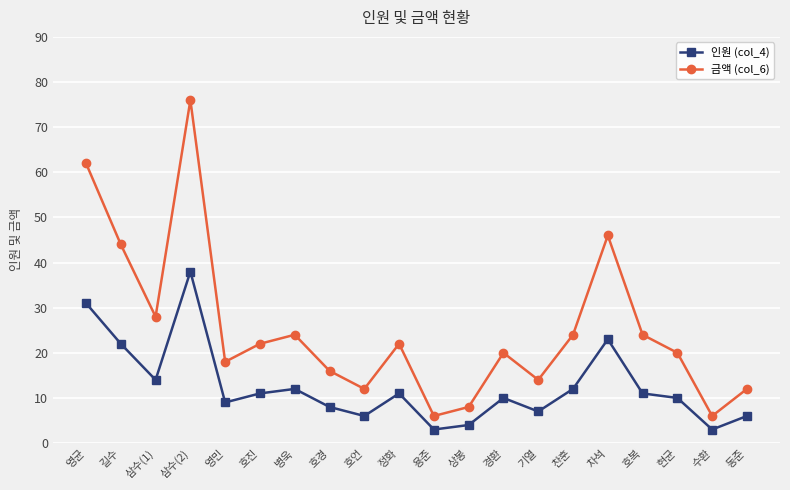

Rank the series at 삼수(2) from lowest to highest value.

인원 (col_4), 금액 (col_6)